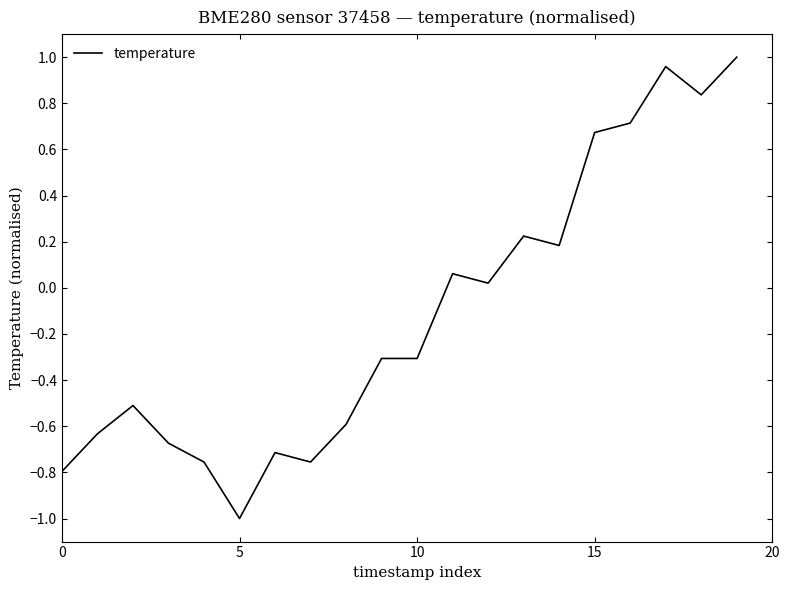

What is the difference between the maximum and minimum values?

2.0